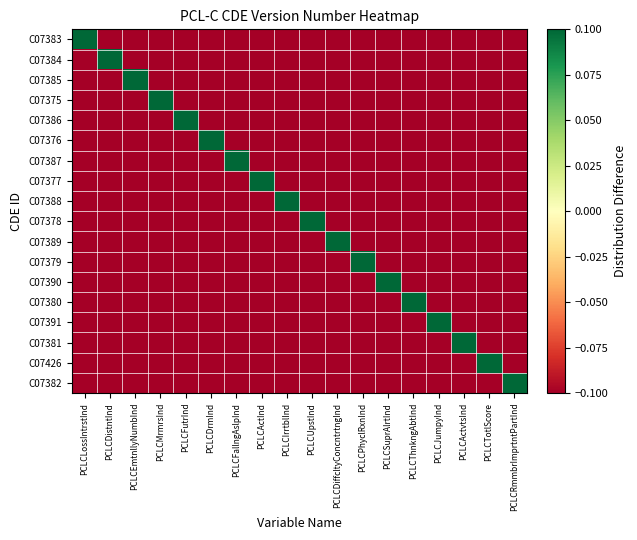

Reading left to right, extract all data points from this chart.

C07383: PCLCLossIntrstInd=0.1	PCLCDistntInd=-0.1	PCLCEmtnllyNumbInd=-0.1	PCLCMrmrsInd=-0.1	PCLCFutrInd=-0.1	PCLCDrmInd=-0.1	PCLCFallngAslpInd=-0.1	PCLCActInd=-0.1	PCLCIrrtblInd=-0.1	PCLCUpstInd=-0.1	PCLCDiffcltyConcntrtngInd=-0.1	PCLCPhyclRxnInd=-0.1	PCLCSuprAlrtInd=-0.1	PCLCThnkngAbtInd=-0.1	PCLCJumpyInd=-0.1	PCLCActvtsInd=-0.1	PCLCTotlScore=-0.1	PCLCRmmbrImprtntPartInd=-0.1
C07384: PCLCLossIntrstInd=-0.1	PCLCDistntInd=0.1	PCLCEmtnllyNumbInd=-0.1	PCLCMrmrsInd=-0.1	PCLCFutrInd=-0.1	PCLCDrmInd=-0.1	PCLCFallngAslpInd=-0.1	PCLCActInd=-0.1	PCLCIrrtblInd=-0.1	PCLCUpstInd=-0.1	PCLCDiffcltyConcntrtngInd=-0.1	PCLCPhyclRxnInd=-0.1	PCLCSuprAlrtInd=-0.1	PCLCThnkngAbtInd=-0.1	PCLCJumpyInd=-0.1	PCLCActvtsInd=-0.1	PCLCTotlScore=-0.1	PCLCRmmbrImprtntPartInd=-0.1
C07385: PCLCLossIntrstInd=-0.1	PCLCDistntInd=-0.1	PCLCEmtnllyNumbInd=0.1	PCLCMrmrsInd=-0.1	PCLCFutrInd=-0.1	PCLCDrmInd=-0.1	PCLCFallngAslpInd=-0.1	PCLCActInd=-0.1	PCLCIrrtblInd=-0.1	PCLCUpstInd=-0.1	PCLCDiffcltyConcntrtngInd=-0.1	PCLCPhyclRxnInd=-0.1	PCLCSuprAlrtInd=-0.1	PCLCThnkngAbtInd=-0.1	PCLCJumpyInd=-0.1	PCLCActvtsInd=-0.1	PCLCTotlScore=-0.1	PCLCRmmbrImprtntPartInd=-0.1
C07375: PCLCLossIntrstInd=-0.1	PCLCDistntInd=-0.1	PCLCEmtnllyNumbInd=-0.1	PCLCMrmrsInd=0.1	PCLCFutrInd=-0.1	PCLCDrmInd=-0.1	PCLCFallngAslpInd=-0.1	PCLCActInd=-0.1	PCLCIrrtblInd=-0.1	PCLCUpstInd=-0.1	PCLCDiffcltyConcntrtngInd=-0.1	PCLCPhyclRxnInd=-0.1	PCLCSuprAlrtInd=-0.1	PCLCThnkngAbtInd=-0.1	PCLCJumpyInd=-0.1	PCLCActvtsInd=-0.1	PCLCTotlScore=-0.1	PCLCRmmbrImprtntPartInd=-0.1
C07386: PCLCLossIntrstInd=-0.1	PCLCDistntInd=-0.1	PCLCEmtnllyNumbInd=-0.1	PCLCMrmrsInd=-0.1	PCLCFutrInd=0.1	PCLCDrmInd=-0.1	PCLCFallngAslpInd=-0.1	PCLCActInd=-0.1	PCLCIrrtblInd=-0.1	PCLCUpstInd=-0.1	PCLCDiffcltyConcntrtngInd=-0.1	PCLCPhyclRxnInd=-0.1	PCLCSuprAlrtInd=-0.1	PCLCThnkngAbtInd=-0.1	PCLCJumpyInd=-0.1	PCLCActvtsInd=-0.1	PCLCTotlScore=-0.1	PCLCRmmbrImprtntPartInd=-0.1
C07376: PCLCLossIntrstInd=-0.1	PCLCDistntInd=-0.1	PCLCEmtnllyNumbInd=-0.1	PCLCMrmrsInd=-0.1	PCLCFutrInd=-0.1	PCLCDrmInd=0.1	PCLCFallngAslpInd=-0.1	PCLCActInd=-0.1	PCLCIrrtblInd=-0.1	PCLCUpstInd=-0.1	PCLCDiffcltyConcntrtngInd=-0.1	PCLCPhyclRxnInd=-0.1	PCLCSuprAlrtInd=-0.1	PCLCThnkngAbtInd=-0.1	PCLCJumpyInd=-0.1	PCLCActvtsInd=-0.1	PCLCTotlScore=-0.1	PCLCRmmbrImprtntPartInd=-0.1
C07387: PCLCLossIntrstInd=-0.1	PCLCDistntInd=-0.1	PCLCEmtnllyNumbInd=-0.1	PCLCMrmrsInd=-0.1	PCLCFutrInd=-0.1	PCLCDrmInd=-0.1	PCLCFallngAslpInd=0.1	PCLCActInd=-0.1	PCLCIrrtblInd=-0.1	PCLCUpstInd=-0.1	PCLCDiffcltyConcntrtngInd=-0.1	PCLCPhyclRxnInd=-0.1	PCLCSuprAlrtInd=-0.1	PCLCThnkngAbtInd=-0.1	PCLCJumpyInd=-0.1	PCLCActvtsInd=-0.1	PCLCTotlScore=-0.1	PCLCRmmbrImprtntPartInd=-0.1
C07377: PCLCLossIntrstInd=-0.1	PCLCDistntInd=-0.1	PCLCEmtnllyNumbInd=-0.1	PCLCMrmrsInd=-0.1	PCLCFutrInd=-0.1	PCLCDrmInd=-0.1	PCLCFallngAslpInd=-0.1	PCLCActInd=0.1	PCLCIrrtblInd=-0.1	PCLCUpstInd=-0.1	PCLCDiffcltyConcntrtngInd=-0.1	PCLCPhyclRxnInd=-0.1	PCLCSuprAlrtInd=-0.1	PCLCThnkngAbtInd=-0.1	PCLCJumpyInd=-0.1	PCLCActvtsInd=-0.1	PCLCTotlScore=-0.1	PCLCRmmbrImprtntPartInd=-0.1
C07388: PCLCLossIntrstInd=-0.1	PCLCDistntInd=-0.1	PCLCEmtnllyNumbInd=-0.1	PCLCMrmrsInd=-0.1	PCLCFutrInd=-0.1	PCLCDrmInd=-0.1	PCLCFallngAslpInd=-0.1	PCLCActInd=-0.1	PCLCIrrtblInd=0.1	PCLCUpstInd=-0.1	PCLCDiffcltyConcntrtngInd=-0.1	PCLCPhyclRxnInd=-0.1	PCLCSuprAlrtInd=-0.1	PCLCThnkngAbtInd=-0.1	PCLCJumpyInd=-0.1	PCLCActvtsInd=-0.1	PCLCTotlScore=-0.1	PCLCRmmbrImprtntPartInd=-0.1
C07378: PCLCLossIntrstInd=-0.1	PCLCDistntInd=-0.1	PCLCEmtnllyNumbInd=-0.1	PCLCMrmrsInd=-0.1	PCLCFutrInd=-0.1	PCLCDrmInd=-0.1	PCLCFallngAslpInd=-0.1	PCLCActInd=-0.1	PCLCIrrtblInd=-0.1	PCLCUpstInd=0.1	PCLCDiffcltyConcntrtngInd=-0.1	PCLCPhyclRxnInd=-0.1	PCLCSuprAlrtInd=-0.1	PCLCThnkngAbtInd=-0.1	PCLCJumpyInd=-0.1	PCLCActvtsInd=-0.1	PCLCTotlScore=-0.1	PCLCRmmbrImprtntPartInd=-0.1
C07389: PCLCLossIntrstInd=-0.1	PCLCDistntInd=-0.1	PCLCEmtnllyNumbInd=-0.1	PCLCMrmrsInd=-0.1	PCLCFutrInd=-0.1	PCLCDrmInd=-0.1	PCLCFallngAslpInd=-0.1	PCLCActInd=-0.1	PCLCIrrtblInd=-0.1	PCLCUpstInd=-0.1	PCLCDiffcltyConcntrtngInd=0.1	PCLCPhyclRxnInd=-0.1	PCLCSuprAlrtInd=-0.1	PCLCThnkngAbtInd=-0.1	PCLCJumpyInd=-0.1	PCLCActvtsInd=-0.1	PCLCTotlScore=-0.1	PCLCRmmbrImprtntPartInd=-0.1
C07379: PCLCLossIntrstInd=-0.1	PCLCDistntInd=-0.1	PCLCEmtnllyNumbInd=-0.1	PCLCMrmrsInd=-0.1	PCLCFutrInd=-0.1	PCLCDrmInd=-0.1	PCLCFallngAslpInd=-0.1	PCLCActInd=-0.1	PCLCIrrtblInd=-0.1	PCLCUpstInd=-0.1	PCLCDiffcltyConcntrtngInd=-0.1	PCLCPhyclRxnInd=0.1	PCLCSuprAlrtInd=-0.1	PCLCThnkngAbtInd=-0.1	PCLCJumpyInd=-0.1	PCLCActvtsInd=-0.1	PCLCTotlScore=-0.1	PCLCRmmbrImprtntPartInd=-0.1
C07390: PCLCLossIntrstInd=-0.1	PCLCDistntInd=-0.1	PCLCEmtnllyNumbInd=-0.1	PCLCMrmrsInd=-0.1	PCLCFutrInd=-0.1	PCLCDrmInd=-0.1	PCLCFallngAslpInd=-0.1	PCLCActInd=-0.1	PCLCIrrtblInd=-0.1	PCLCUpstInd=-0.1	PCLCDiffcltyConcntrtngInd=-0.1	PCLCPhyclRxnInd=-0.1	PCLCSuprAlrtInd=0.1	PCLCThnkngAbtInd=-0.1	PCLCJumpyInd=-0.1	PCLCActvtsInd=-0.1	PCLCTotlScore=-0.1	PCLCRmmbrImprtntPartInd=-0.1
C07380: PCLCLossIntrstInd=-0.1	PCLCDistntInd=-0.1	PCLCEmtnllyNumbInd=-0.1	PCLCMrmrsInd=-0.1	PCLCFutrInd=-0.1	PCLCDrmInd=-0.1	PCLCFallngAslpInd=-0.1	PCLCActInd=-0.1	PCLCIrrtblInd=-0.1	PCLCUpstInd=-0.1	PCLCDiffcltyConcntrtngInd=-0.1	PCLCPhyclRxnInd=-0.1	PCLCSuprAlrtInd=-0.1	PCLCThnkngAbtInd=0.1	PCLCJumpyInd=-0.1	PCLCActvtsInd=-0.1	PCLCTotlScore=-0.1	PCLCRmmbrImprtntPartInd=-0.1
C07391: PCLCLossIntrstInd=-0.1	PCLCDistntInd=-0.1	PCLCEmtnllyNumbInd=-0.1	PCLCMrmrsInd=-0.1	PCLCFutrInd=-0.1	PCLCDrmInd=-0.1	PCLCFallngAslpInd=-0.1	PCLCActInd=-0.1	PCLCIrrtblInd=-0.1	PCLCUpstInd=-0.1	PCLCDiffcltyConcntrtngInd=-0.1	PCLCPhyclRxnInd=-0.1	PCLCSuprAlrtInd=-0.1	PCLCThnkngAbtInd=-0.1	PCLCJumpyInd=0.1	PCLCActvtsInd=-0.1	PCLCTotlScore=-0.1	PCLCRmmbrImprtntPartInd=-0.1
C07381: PCLCLossIntrstInd=-0.1	PCLCDistntInd=-0.1	PCLCEmtnllyNumbInd=-0.1	PCLCMrmrsInd=-0.1	PCLCFutrInd=-0.1	PCLCDrmInd=-0.1	PCLCFallngAslpInd=-0.1	PCLCActInd=-0.1	PCLCIrrtblInd=-0.1	PCLCUpstInd=-0.1	PCLCDiffcltyConcntrtngInd=-0.1	PCLCPhyclRxnInd=-0.1	PCLCSuprAlrtInd=-0.1	PCLCThnkngAbtInd=-0.1	PCLCJumpyInd=-0.1	PCLCActvtsInd=0.1	PCLCTotlScore=-0.1	PCLCRmmbrImprtntPartInd=-0.1
C07426: PCLCLossIntrstInd=-0.1	PCLCDistntInd=-0.1	PCLCEmtnllyNumbInd=-0.1	PCLCMrmrsInd=-0.1	PCLCFutrInd=-0.1	PCLCDrmInd=-0.1	PCLCFallngAslpInd=-0.1	PCLCActInd=-0.1	PCLCIrrtblInd=-0.1	PCLCUpstInd=-0.1	PCLCDiffcltyConcntrtngInd=-0.1	PCLCPhyclRxnInd=-0.1	PCLCSuprAlrtInd=-0.1	PCLCThnkngAbtInd=-0.1	PCLCJumpyInd=-0.1	PCLCActvtsInd=-0.1	PCLCTotlScore=0.1	PCLCRmmbrImprtntPartInd=-0.1
C07382: PCLCLossIntrstInd=-0.1	PCLCDistntInd=-0.1	PCLCEmtnllyNumbInd=-0.1	PCLCMrmrsInd=-0.1	PCLCFutrInd=-0.1	PCLCDrmInd=-0.1	PCLCFallngAslpInd=-0.1	PCLCActInd=-0.1	PCLCIrrtblInd=-0.1	PCLCUpstInd=-0.1	PCLCDiffcltyConcntrtngInd=-0.1	PCLCPhyclRxnInd=-0.1	PCLCSuprAlrtInd=-0.1	PCLCThnkngAbtInd=-0.1	PCLCJumpyInd=-0.1	PCLCActvtsInd=-0.1	PCLCTotlScore=-0.1	PCLCRmmbrImprtntPartInd=0.1